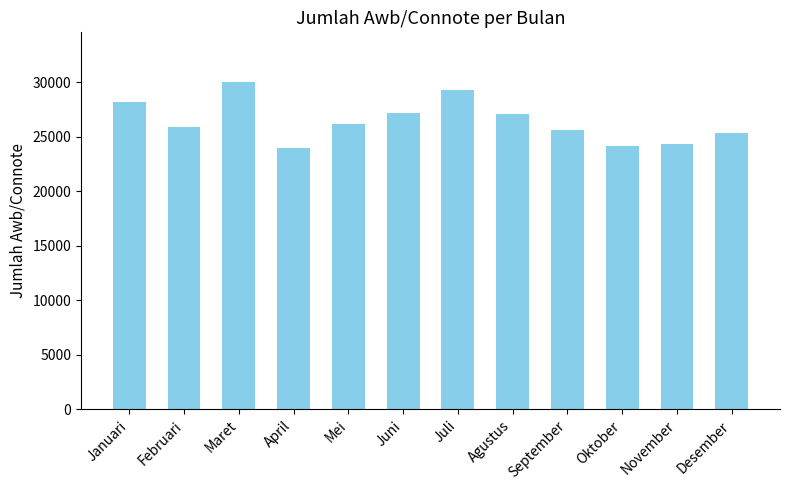

What is the value of the 3rd bar from the left?

30055